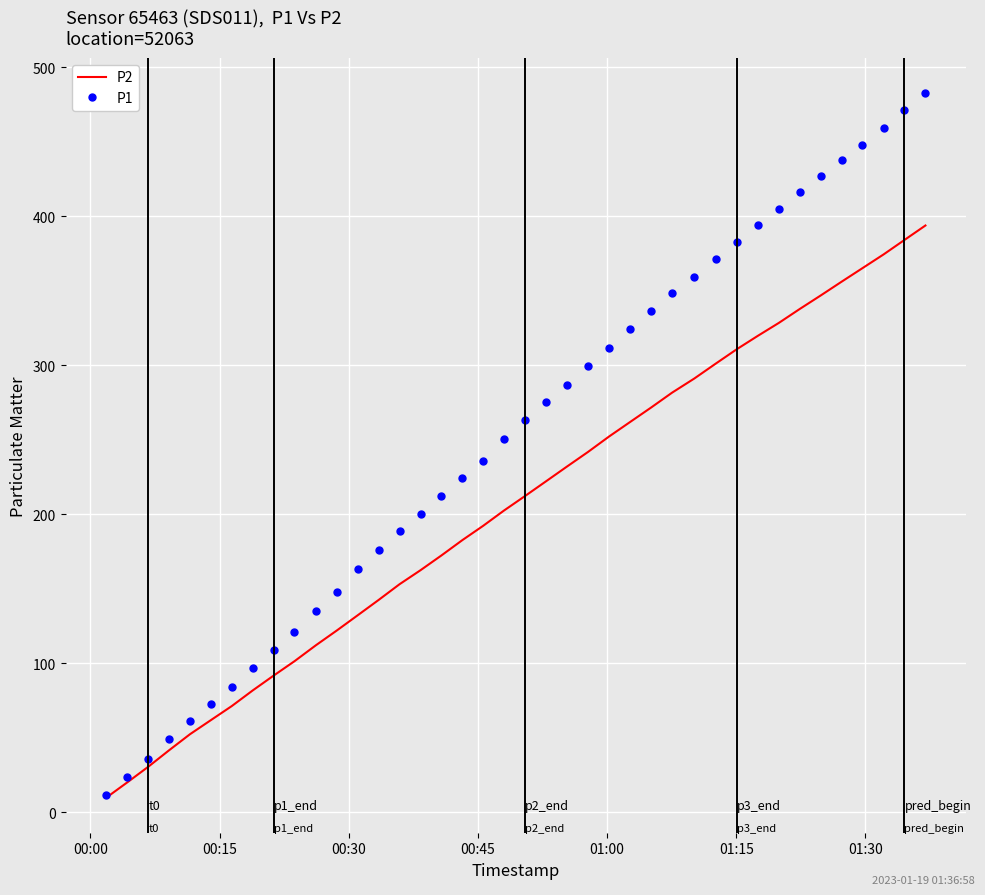

What is the maximum value for P2?

393.7